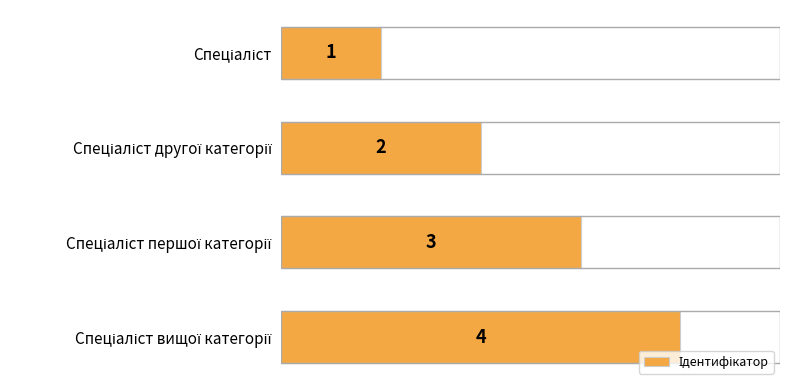

Count the number of categories in the chart.

4